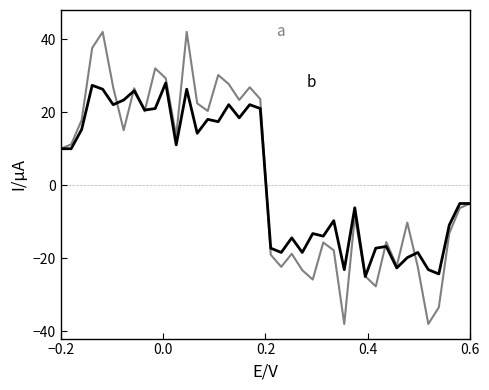

What is the greatest value displayed?

42.0